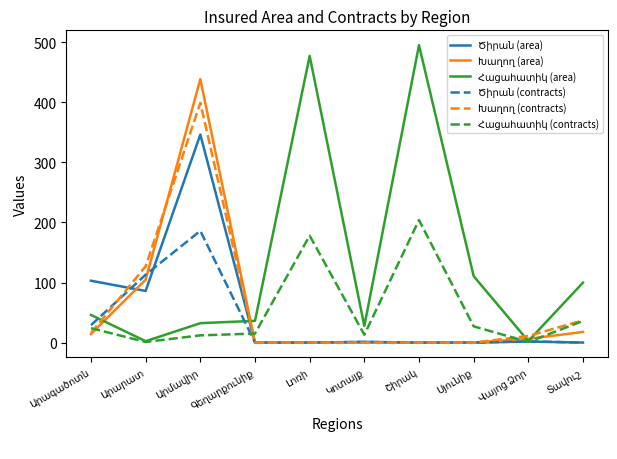

Which series changed the most between Արմավիր and Գեղարքունիք?

Խաղող (area)